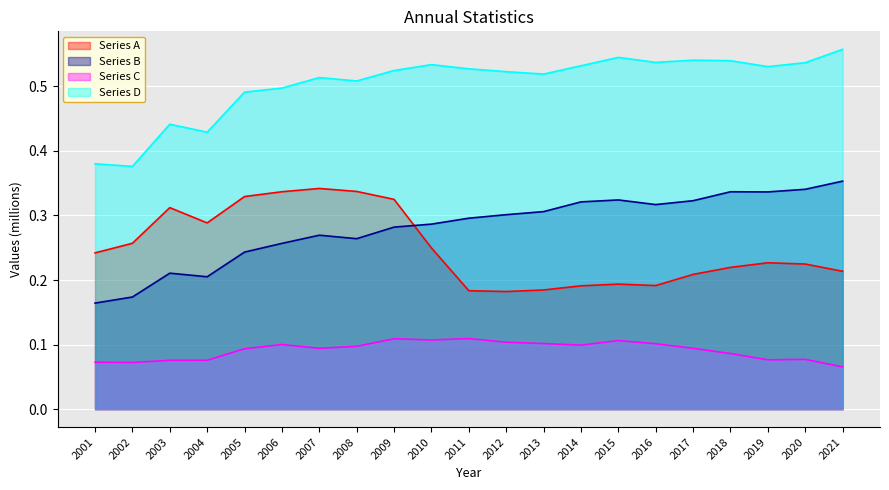

What is the maximum value shown in the chart?

0.6